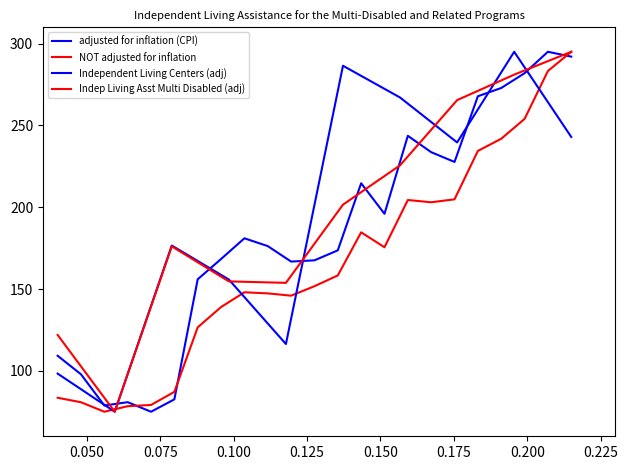

Is it true that NOT adjusted for inflation equals 108.5 at FY02?

False